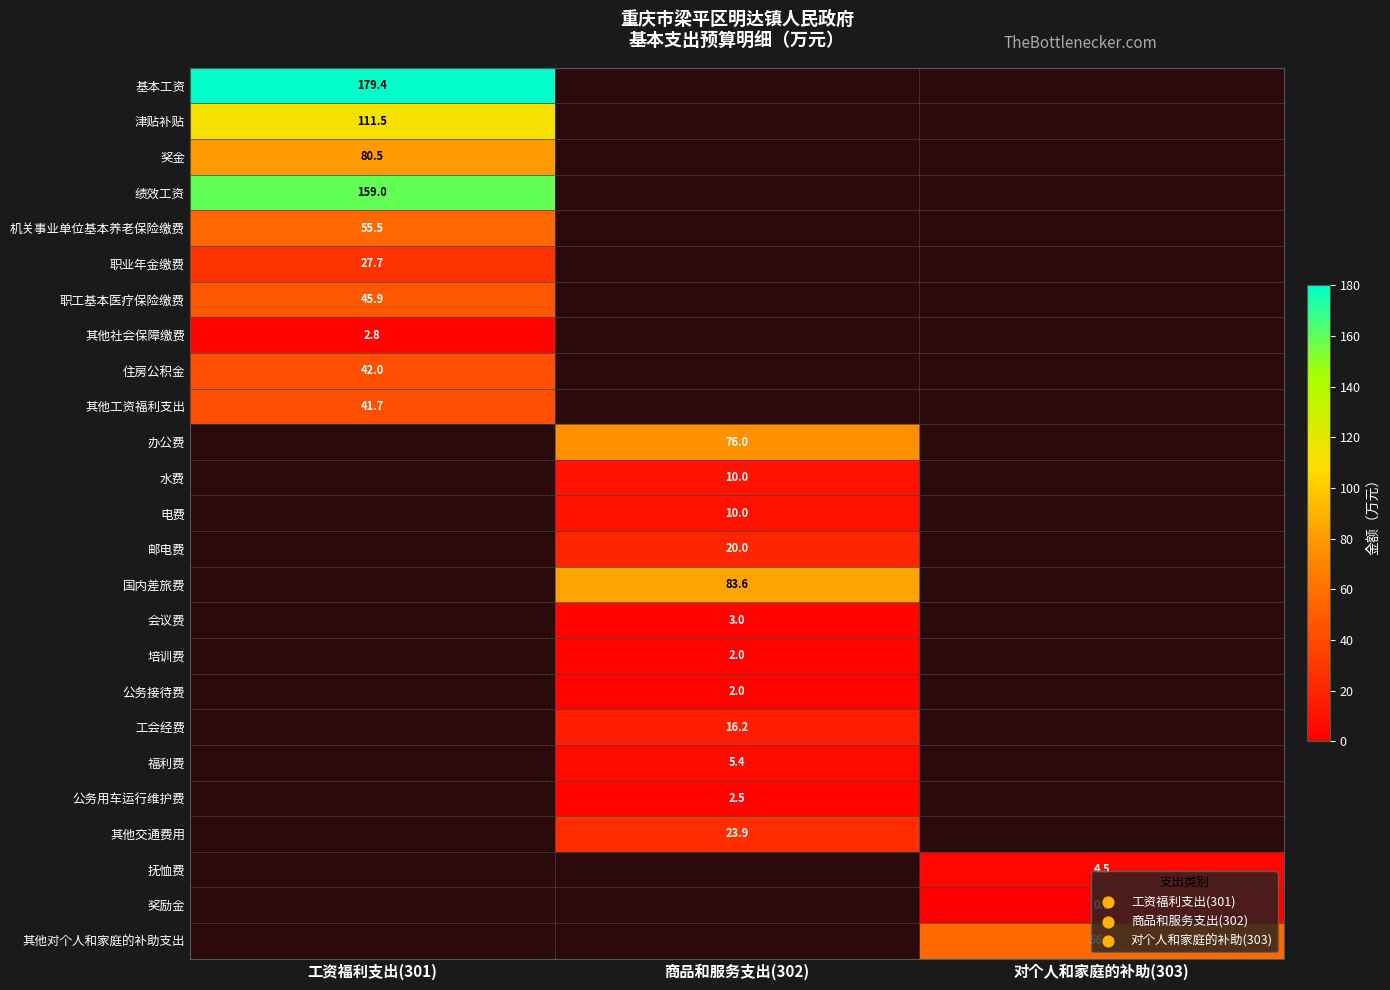

The value of 住房公积金 at 工资福利支出(301) is 42.0. True or false?

True